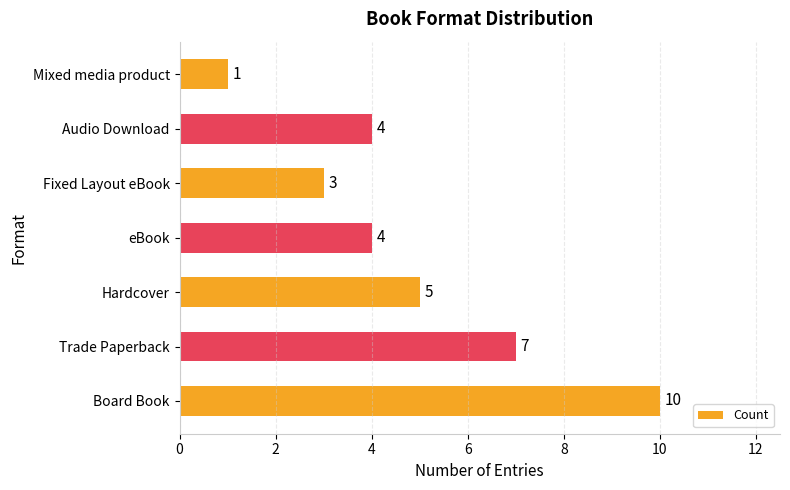

What is the difference between the second highest and minimum values?

6